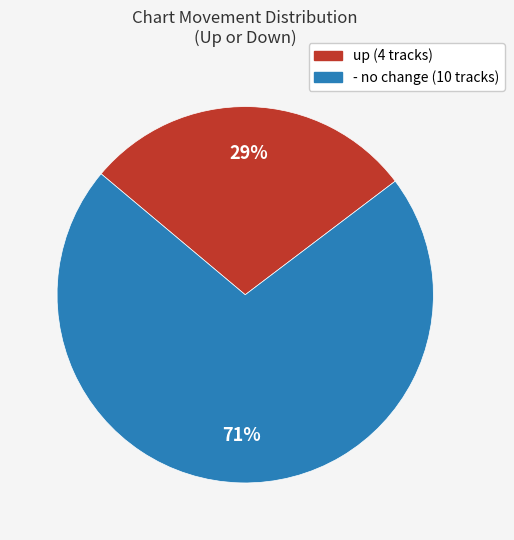

Which category has the biggest portion of the pie?

-